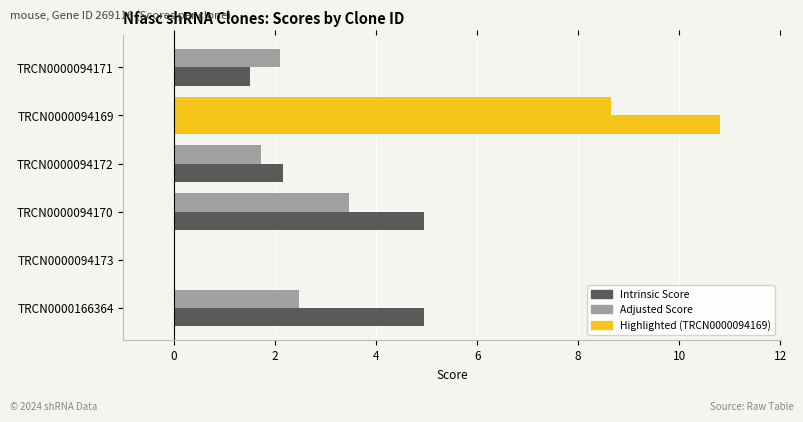

Does the chart contain any negative values?

No